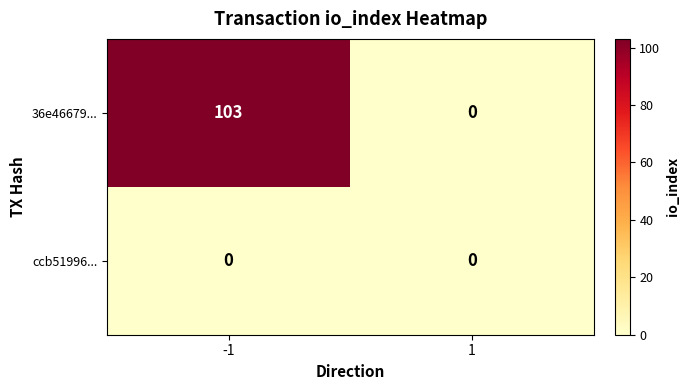

Rank the series by their maximum value, from highest to lowest.

36e46679..., ccb51996...